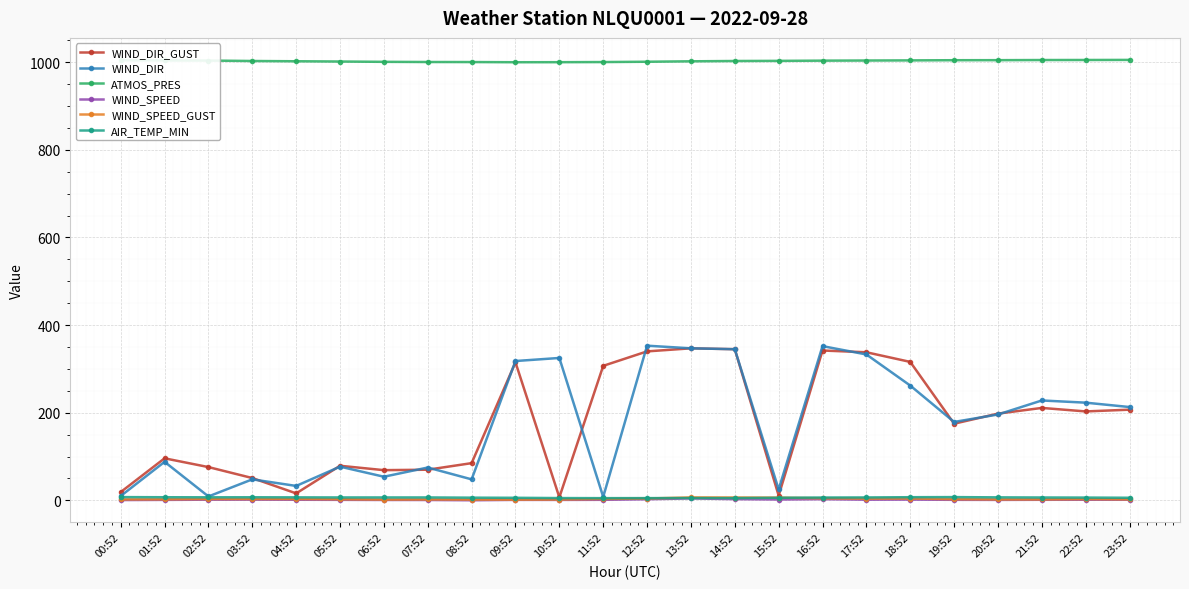

The WIND_SPEED_GUST series shows 2.5 at 01:52. True or false?

True